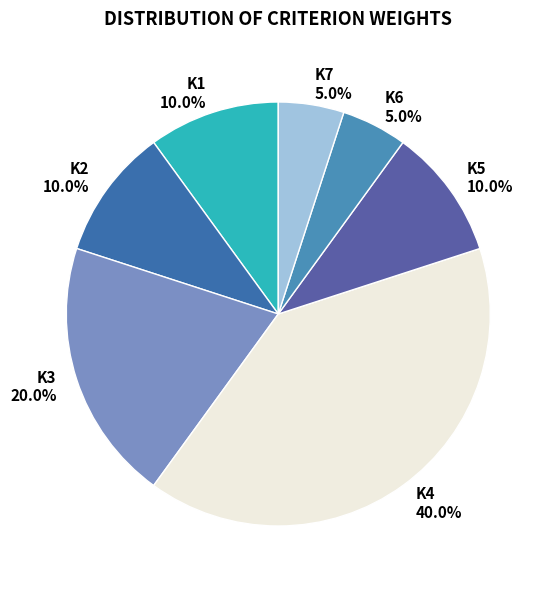

Count the number of slices in the pie.

7